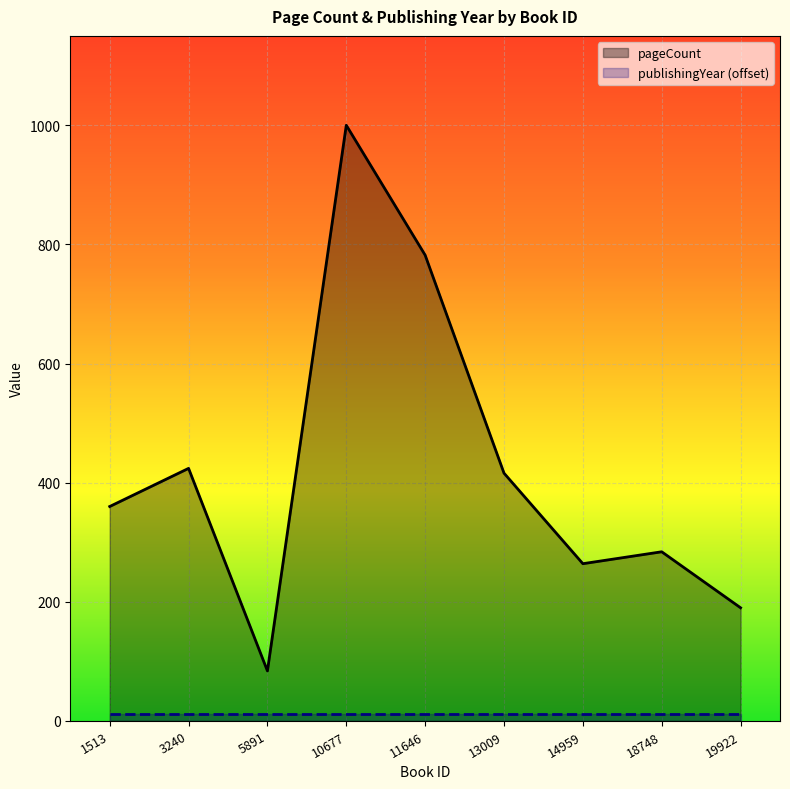

Reading left to right, what are all the values shown in this chart?

pageCount: 360	424	84	1000	782	416	264	284	190
publishingYear (offset): 12	12	12	12	12	12	12	12	12